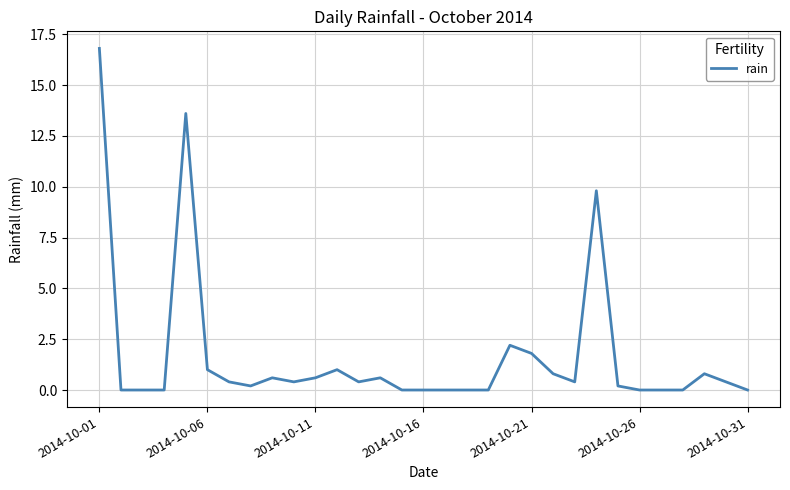

What is the maximum value shown in the chart?

16.8